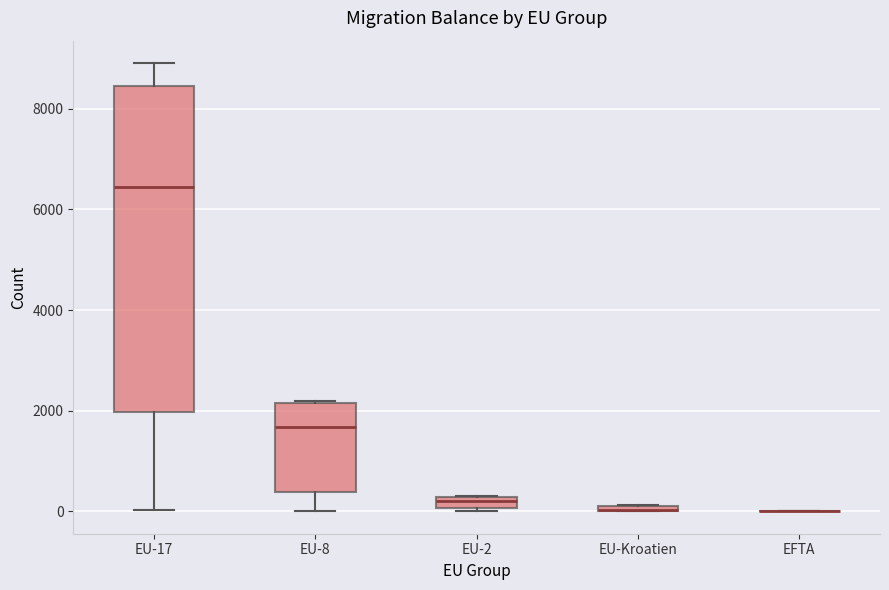

Where does the upper whisker of the box for EU-17 end on the y-axis? The values are not printed on the chart, so give them approximately, as read against the axis.

9000